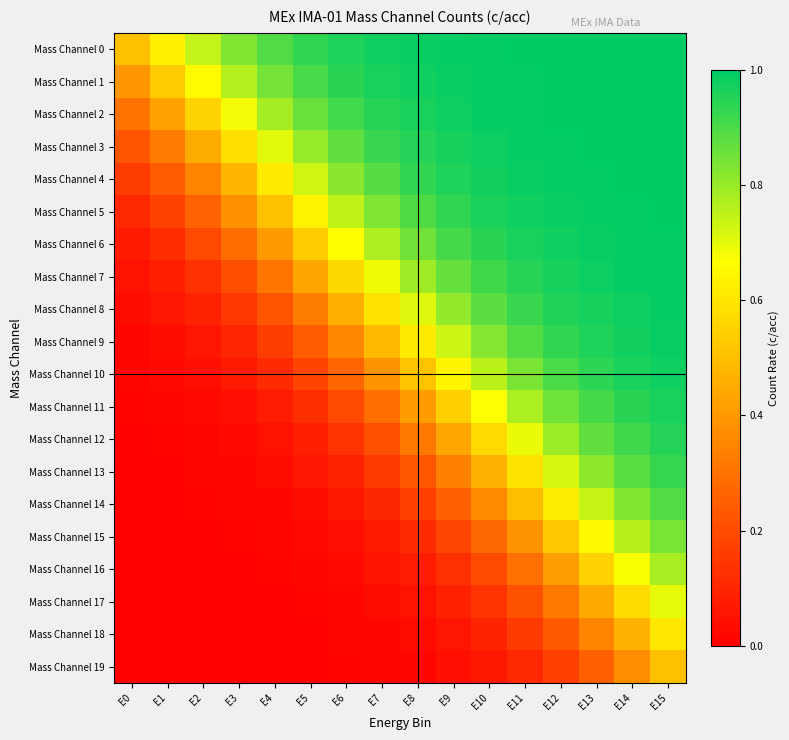

What is the total value across all series at E0?

1.9